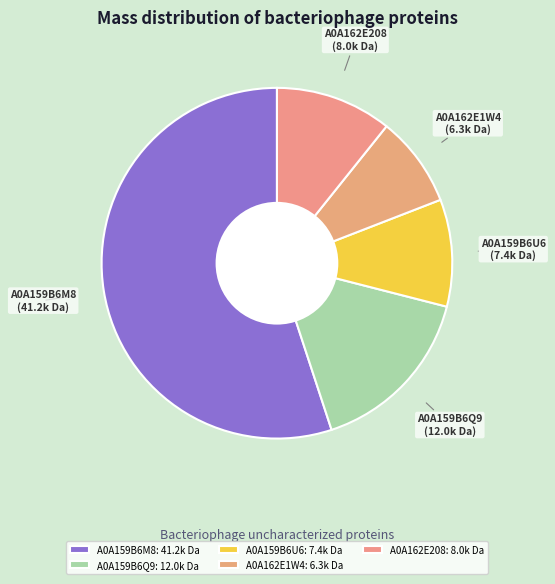

Combined, do A0A159B6Q9 and A0A159B6U6 account for over 50%?

No